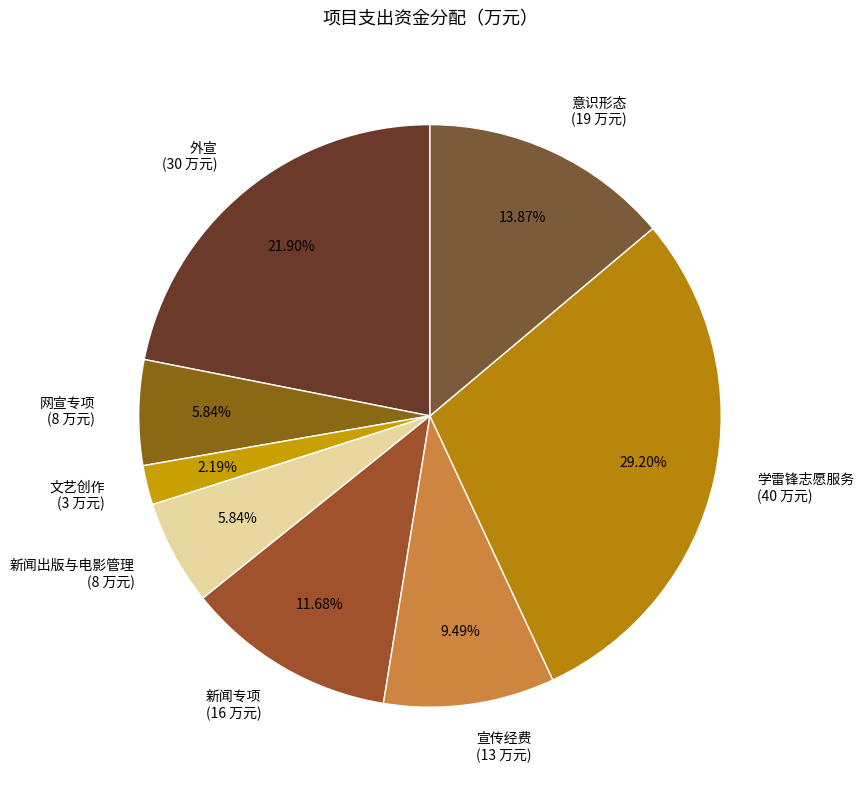

Is there any slice that represents more than half of the pie?

No